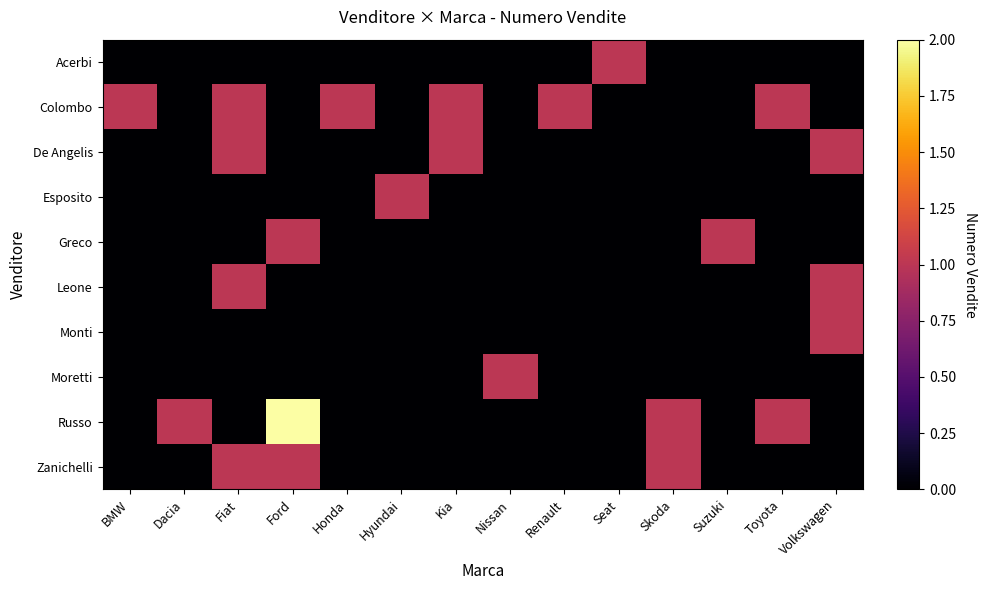

Between Skoda and Nissan, which is larger?

Skoda